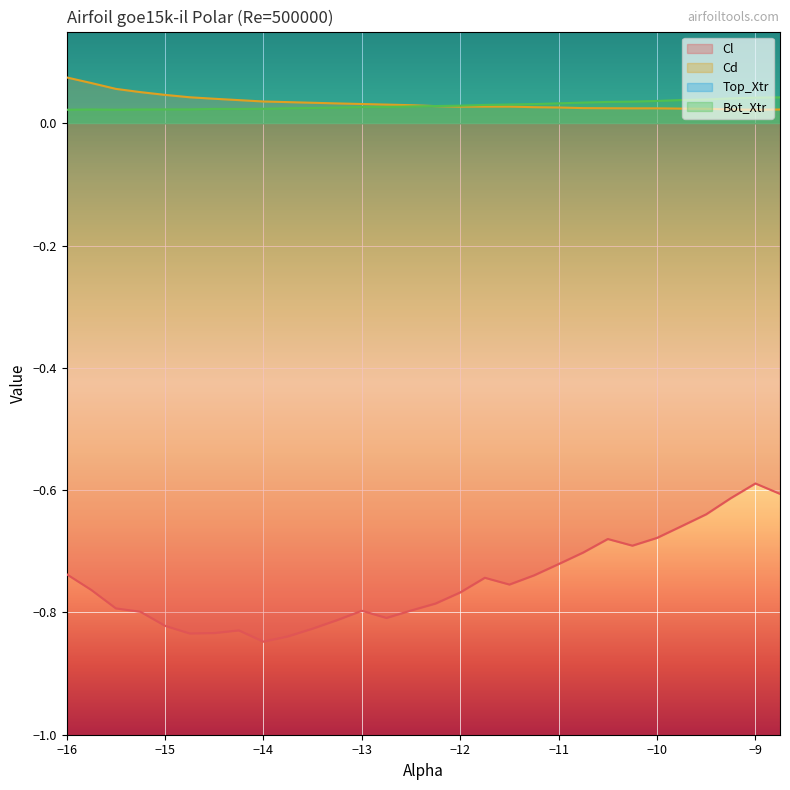

True or false: Bot_Xtr and Cl cross at least once.

False